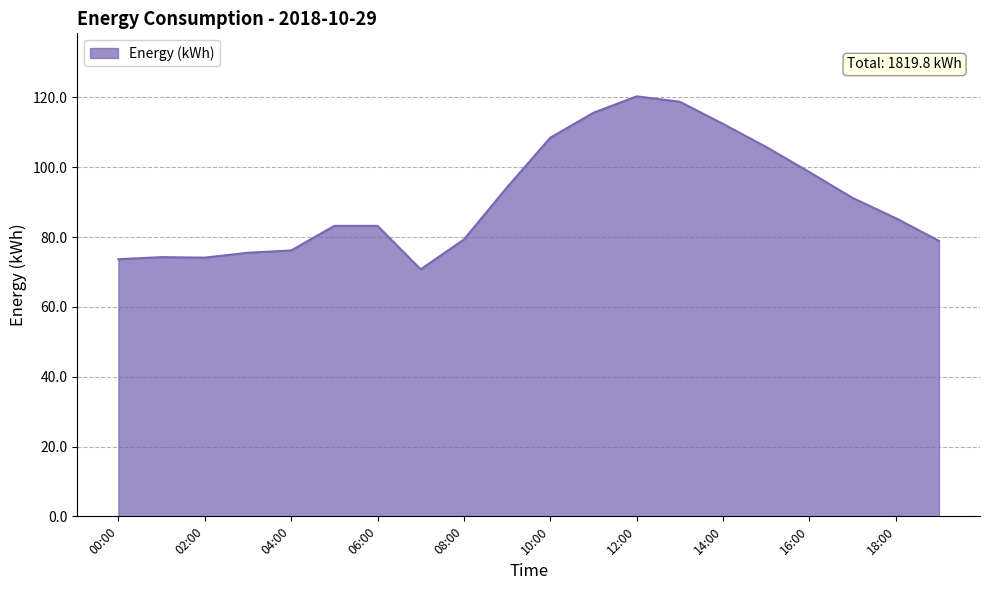

What is the sum of all values?

1819.8